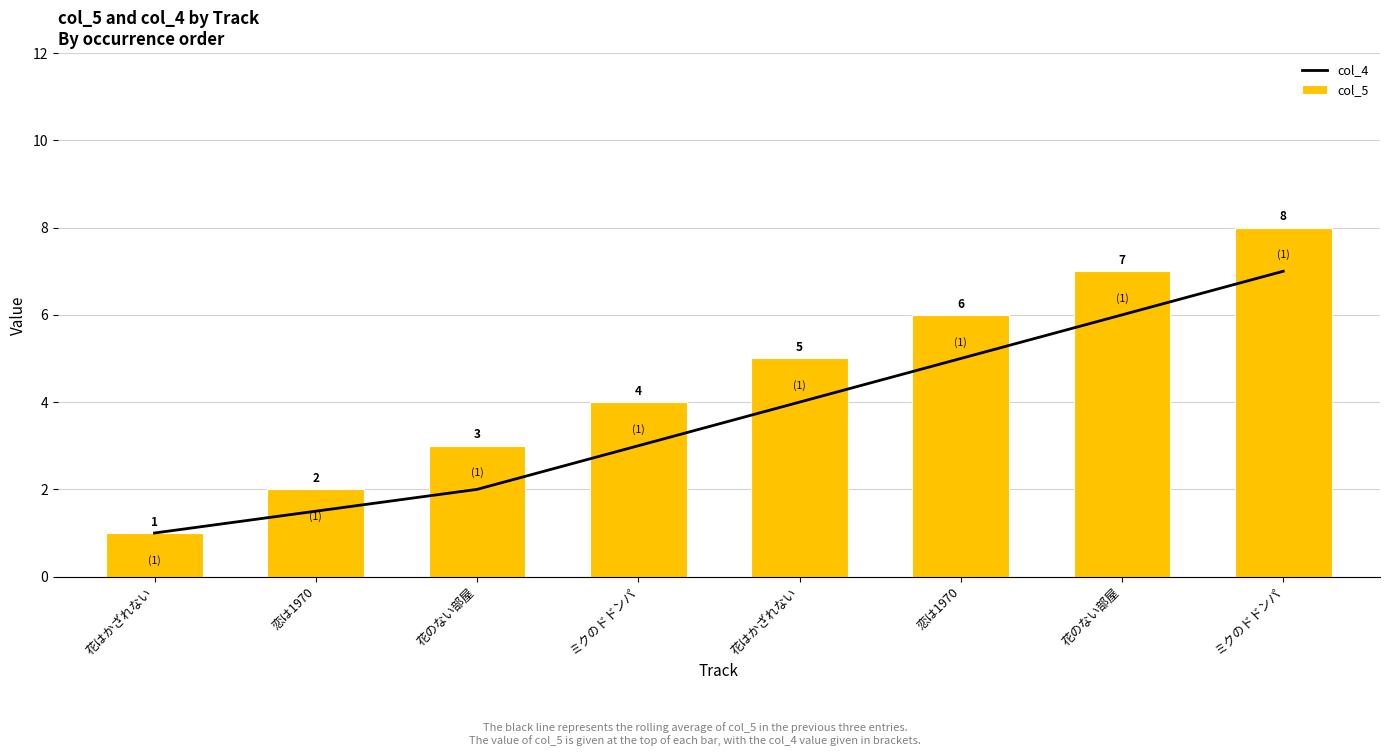

What is the value of the col_4 bar at the 1st from the left?

1.0